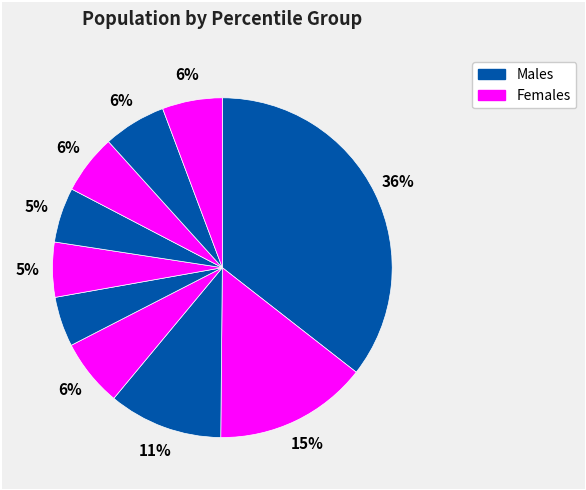

Count the number of slices in the pie.

10